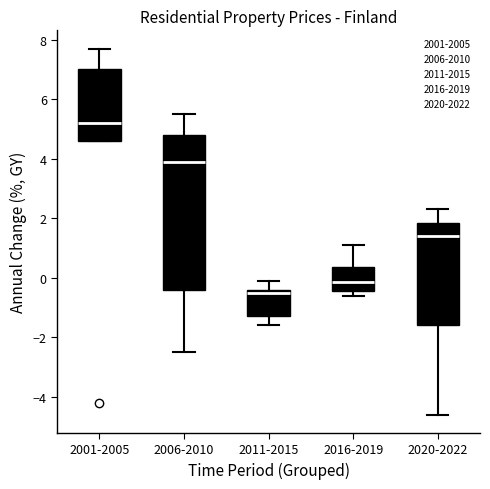

Reading left to right, read every box against the y-axis: the position of its median line, the range the box covers, and the ends of its whiskers. The values are not printed on the chart, so give them approximately, as read against the axis.

2001-2005: median 5.2, box 4.6 to 7.0, whiskers 4.6 to 7.8
2006-2010: median 4.0, box -0.4 to 4.8, whiskers -2.4 to 5.6
2011-2015: median -0.4 (just below the box's upper edge), box -1.2 to -0.4, whiskers -1.6 to 0.0
2016-2019: median -0.2, box -0.4 to 0.4, whiskers -0.6 to 1.2
2020-2022: median 1.4, box -1.6 to 1.8, whiskers -4.6 to 2.4